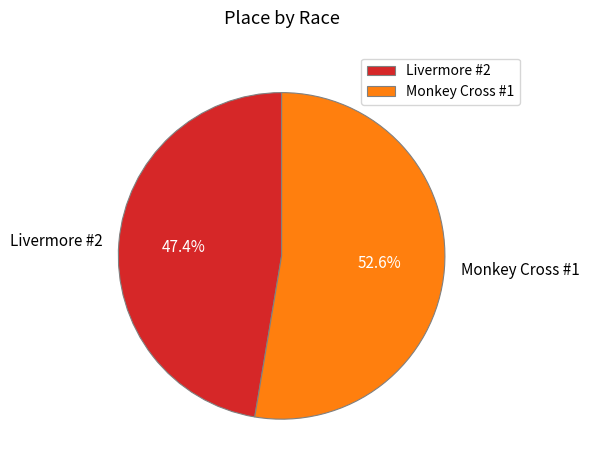

What is the ratio of the value at Livermore #2 to the value at Monkey Cross #1?

0.9